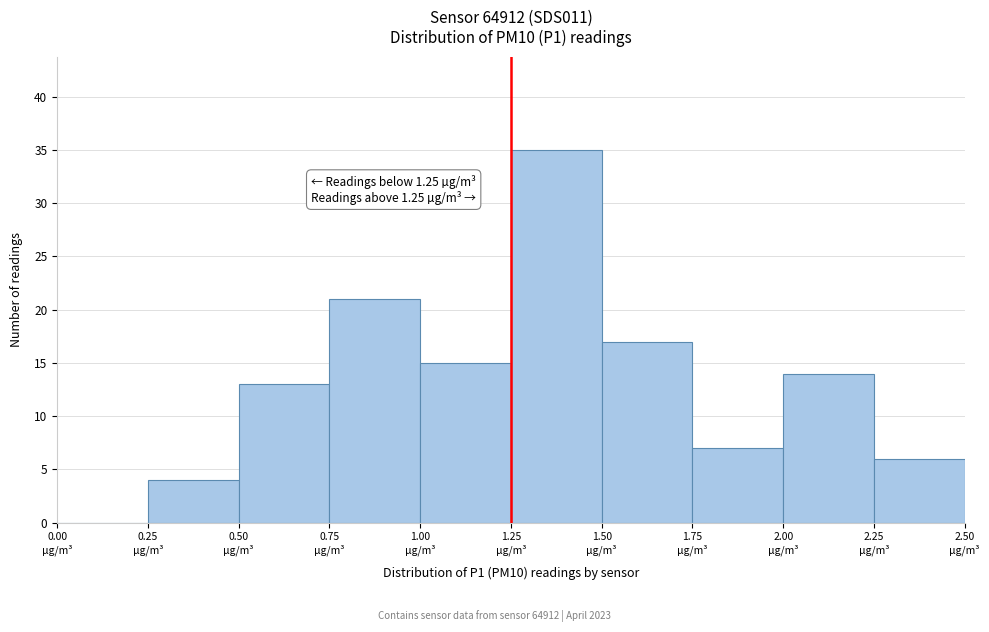

Which range on the x-axis has the tallest bar?

1.25 to 1.50